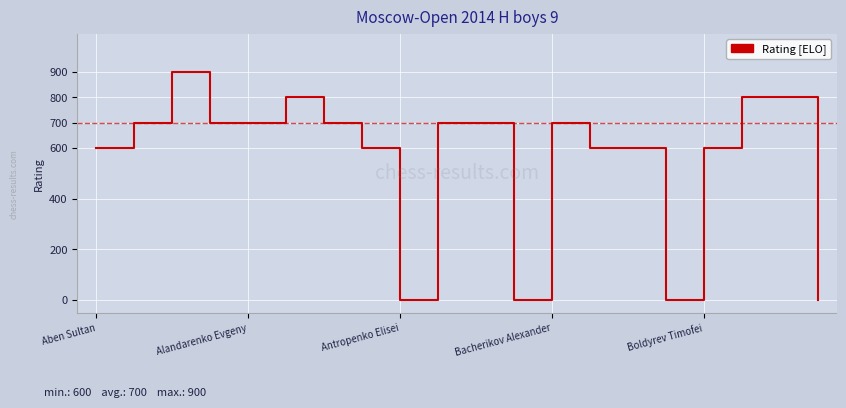

What is the difference between the second highest and second lowest values?

800